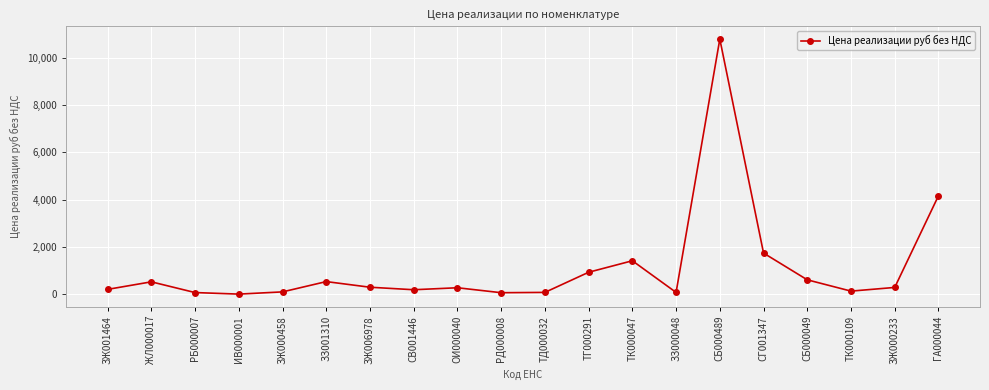

True or false: the data has more than 0 interior local peaks.

True